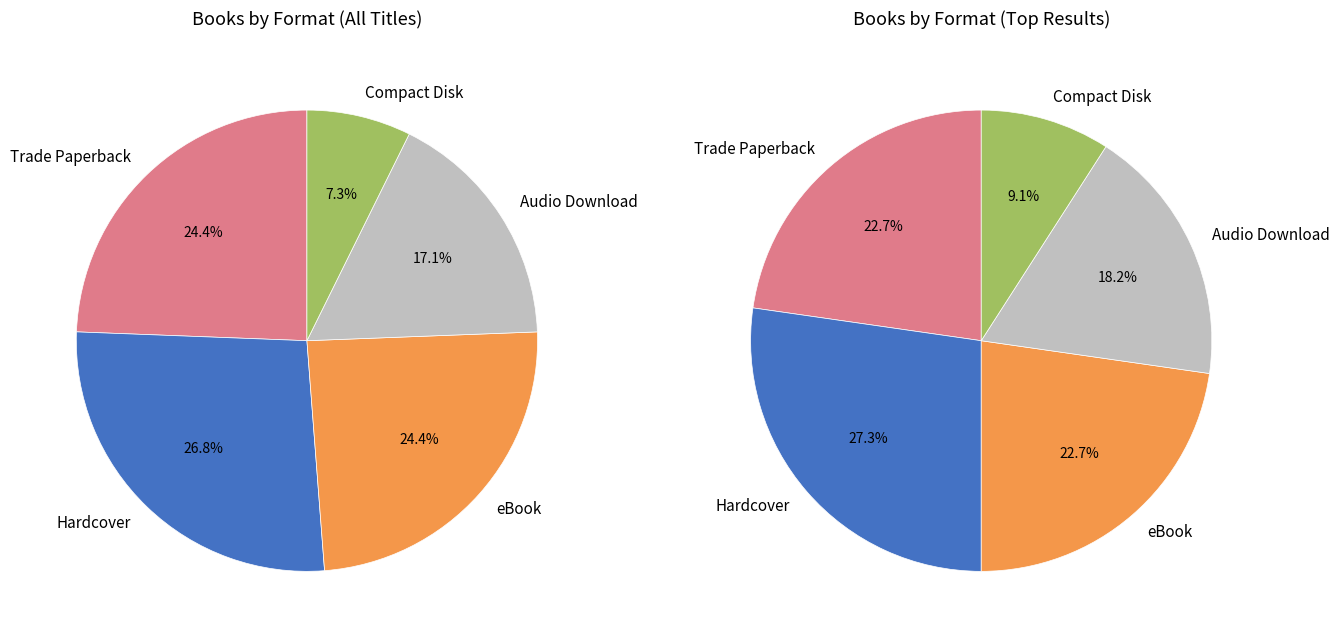

Count the number of slices in the pie.

5